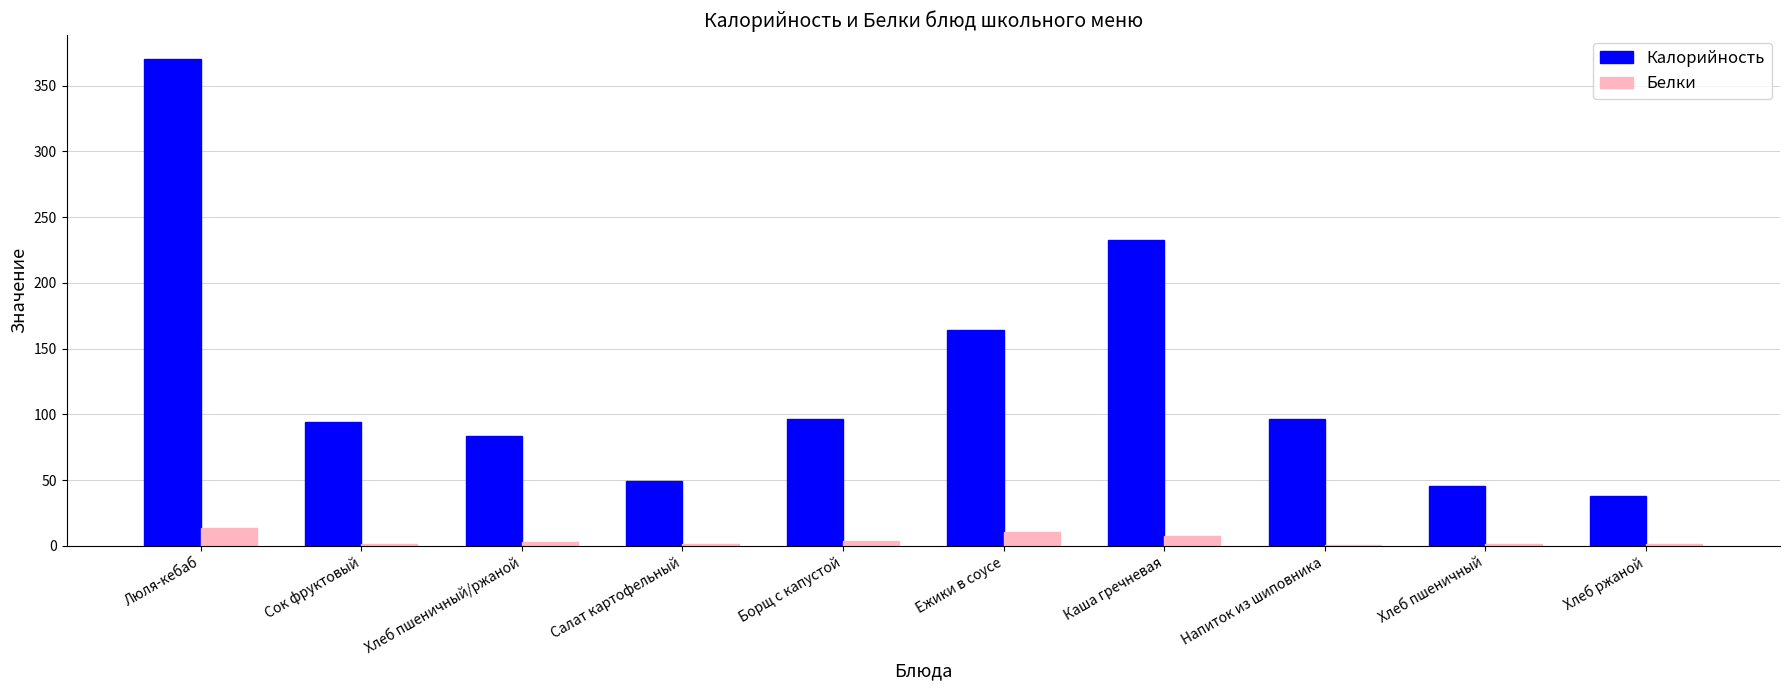

What is the maximum value for Калорийность?

370.0